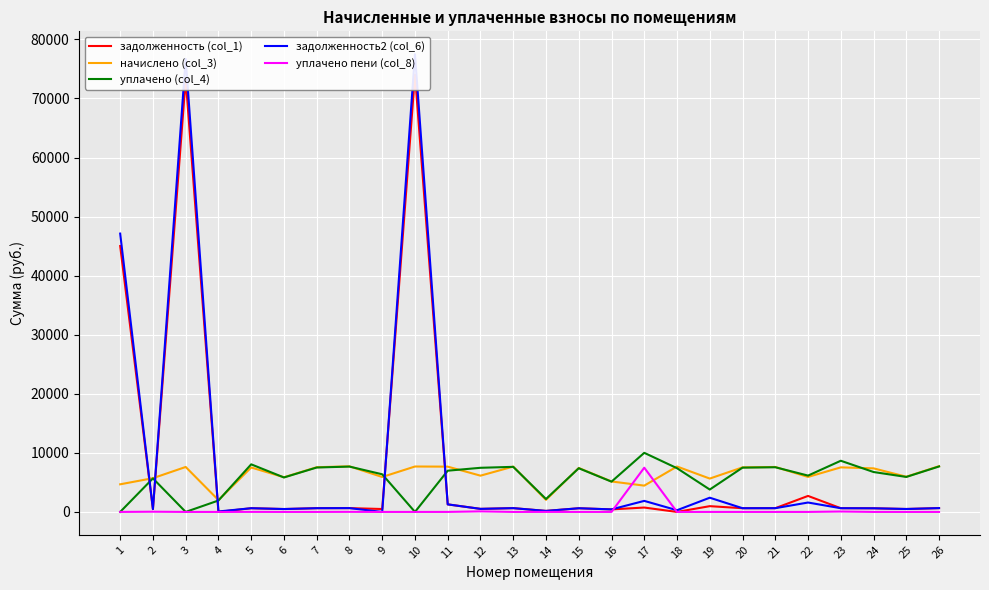

What are all the series names shown in the legend?

задолженность (col_1), начислено (col_3), уплачено (col_4), задолженность2 (col_6), уплачено пени (col_8)